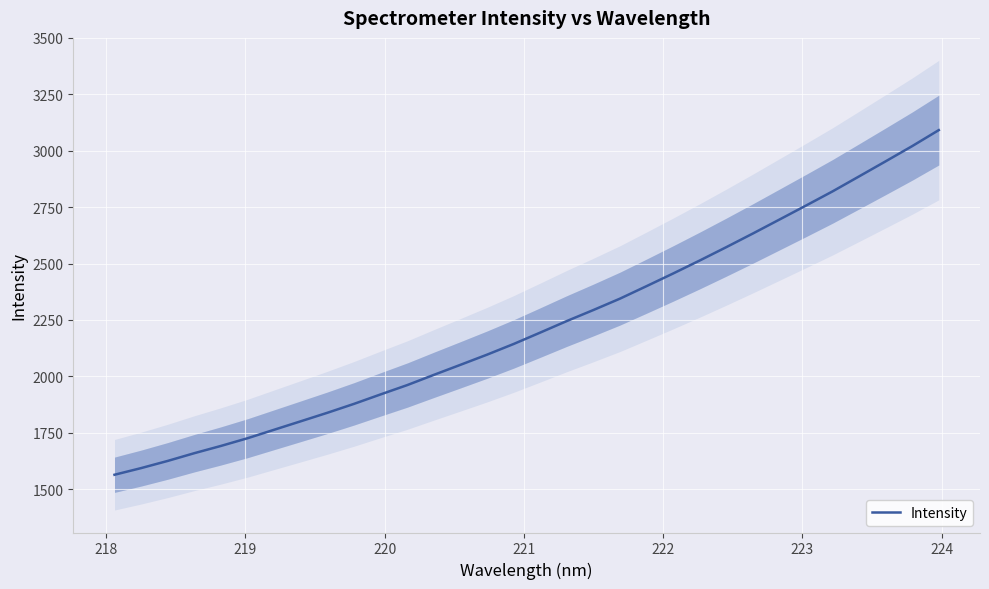

What is the minimum value for Intensity?

1563.4